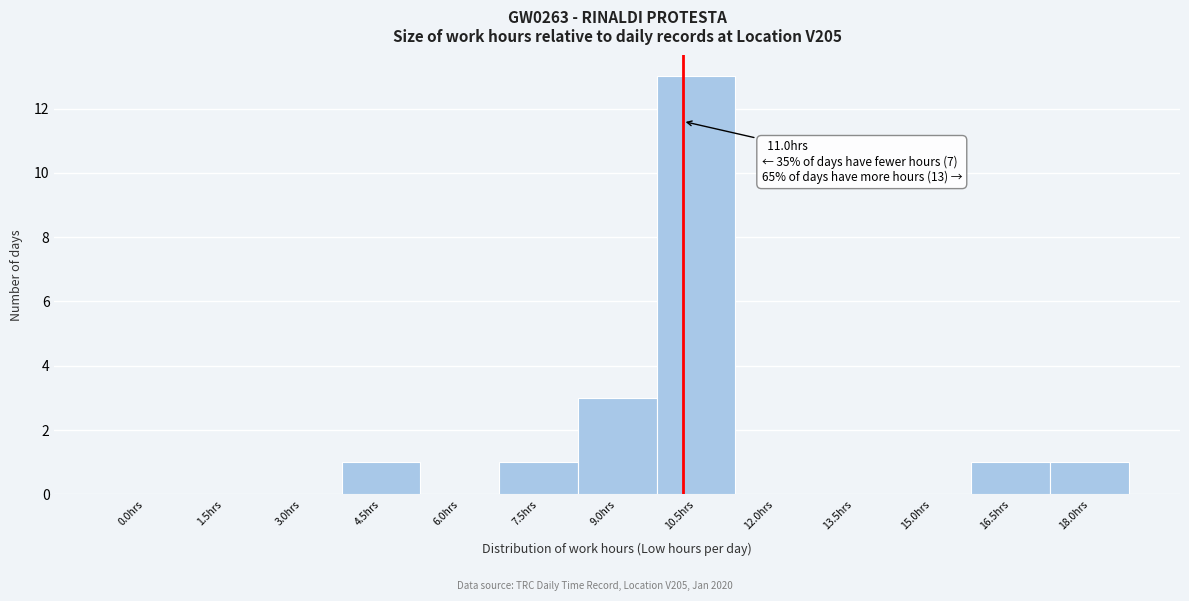

Reading left to right, list all the values displayed in this chart.

0.0hrs=0	1.5hrs=0	3.0hrs=0	4.5hrs=1	6.0hrs=0	7.5hrs=1	9.0hrs=3	10.5hrs=13	12.0hrs=0	13.5hrs=0	15.0hrs=0	16.5hrs=1	18.0hrs=1